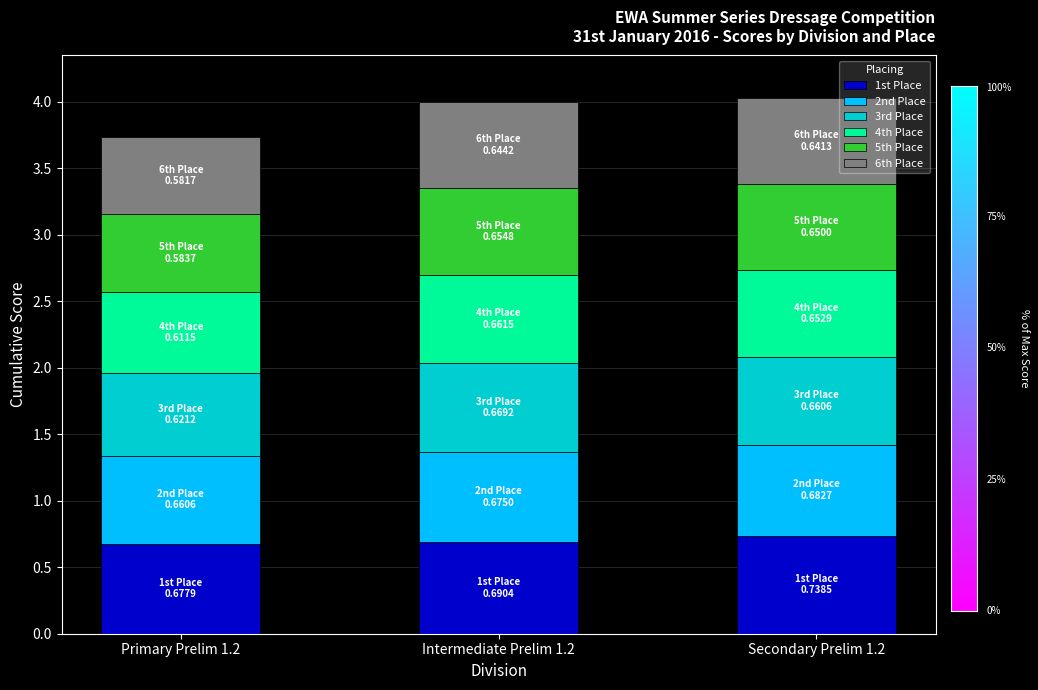

How many 1st Place values are between 0 and 1?

3